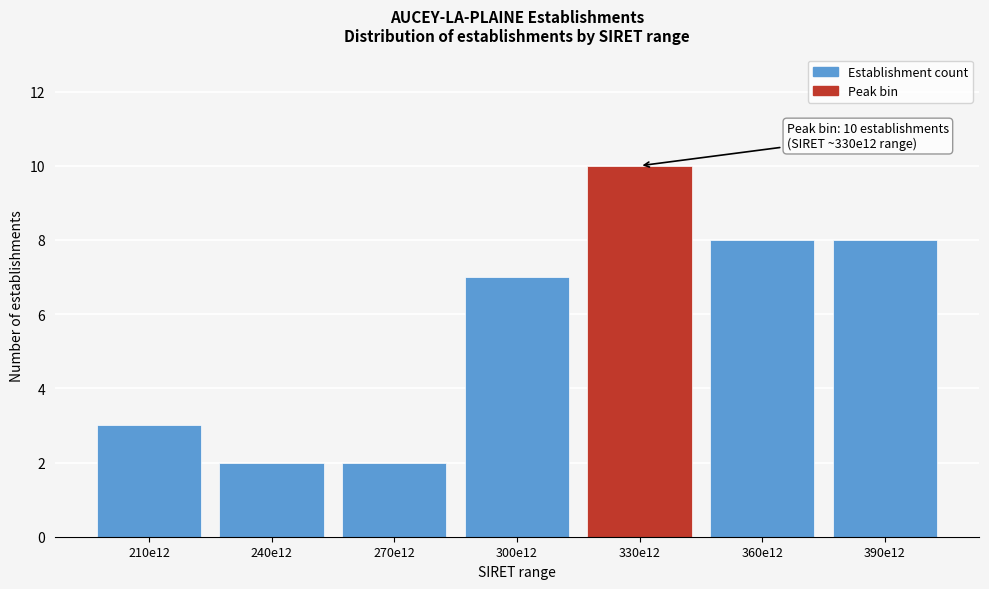

Reading left to right, what are all the values shown in this chart?

210e12=3	240e12=2	270e12=2	300e12=7	330e12=10	360e12=8	390e12=8